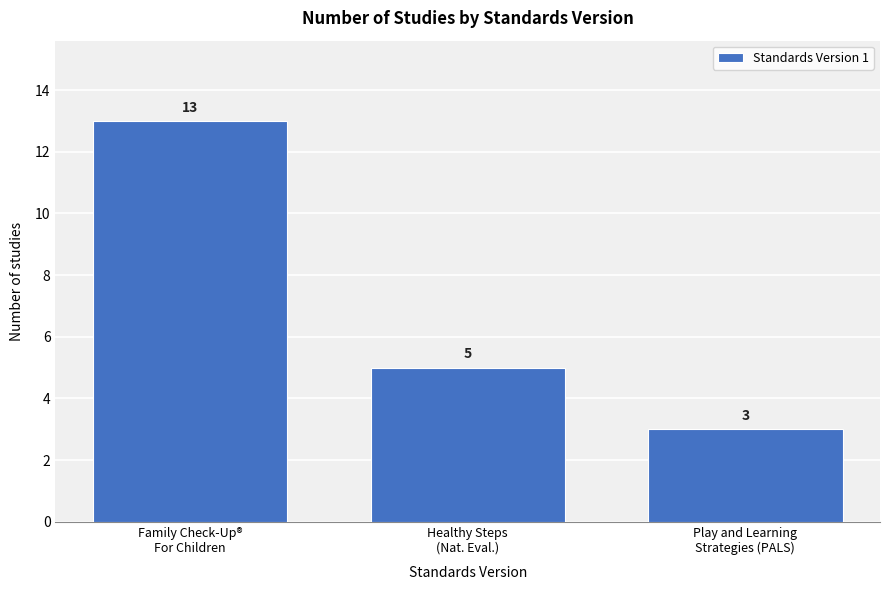

Reading left to right, transcribe all the data shown in this chart.

13	5	3